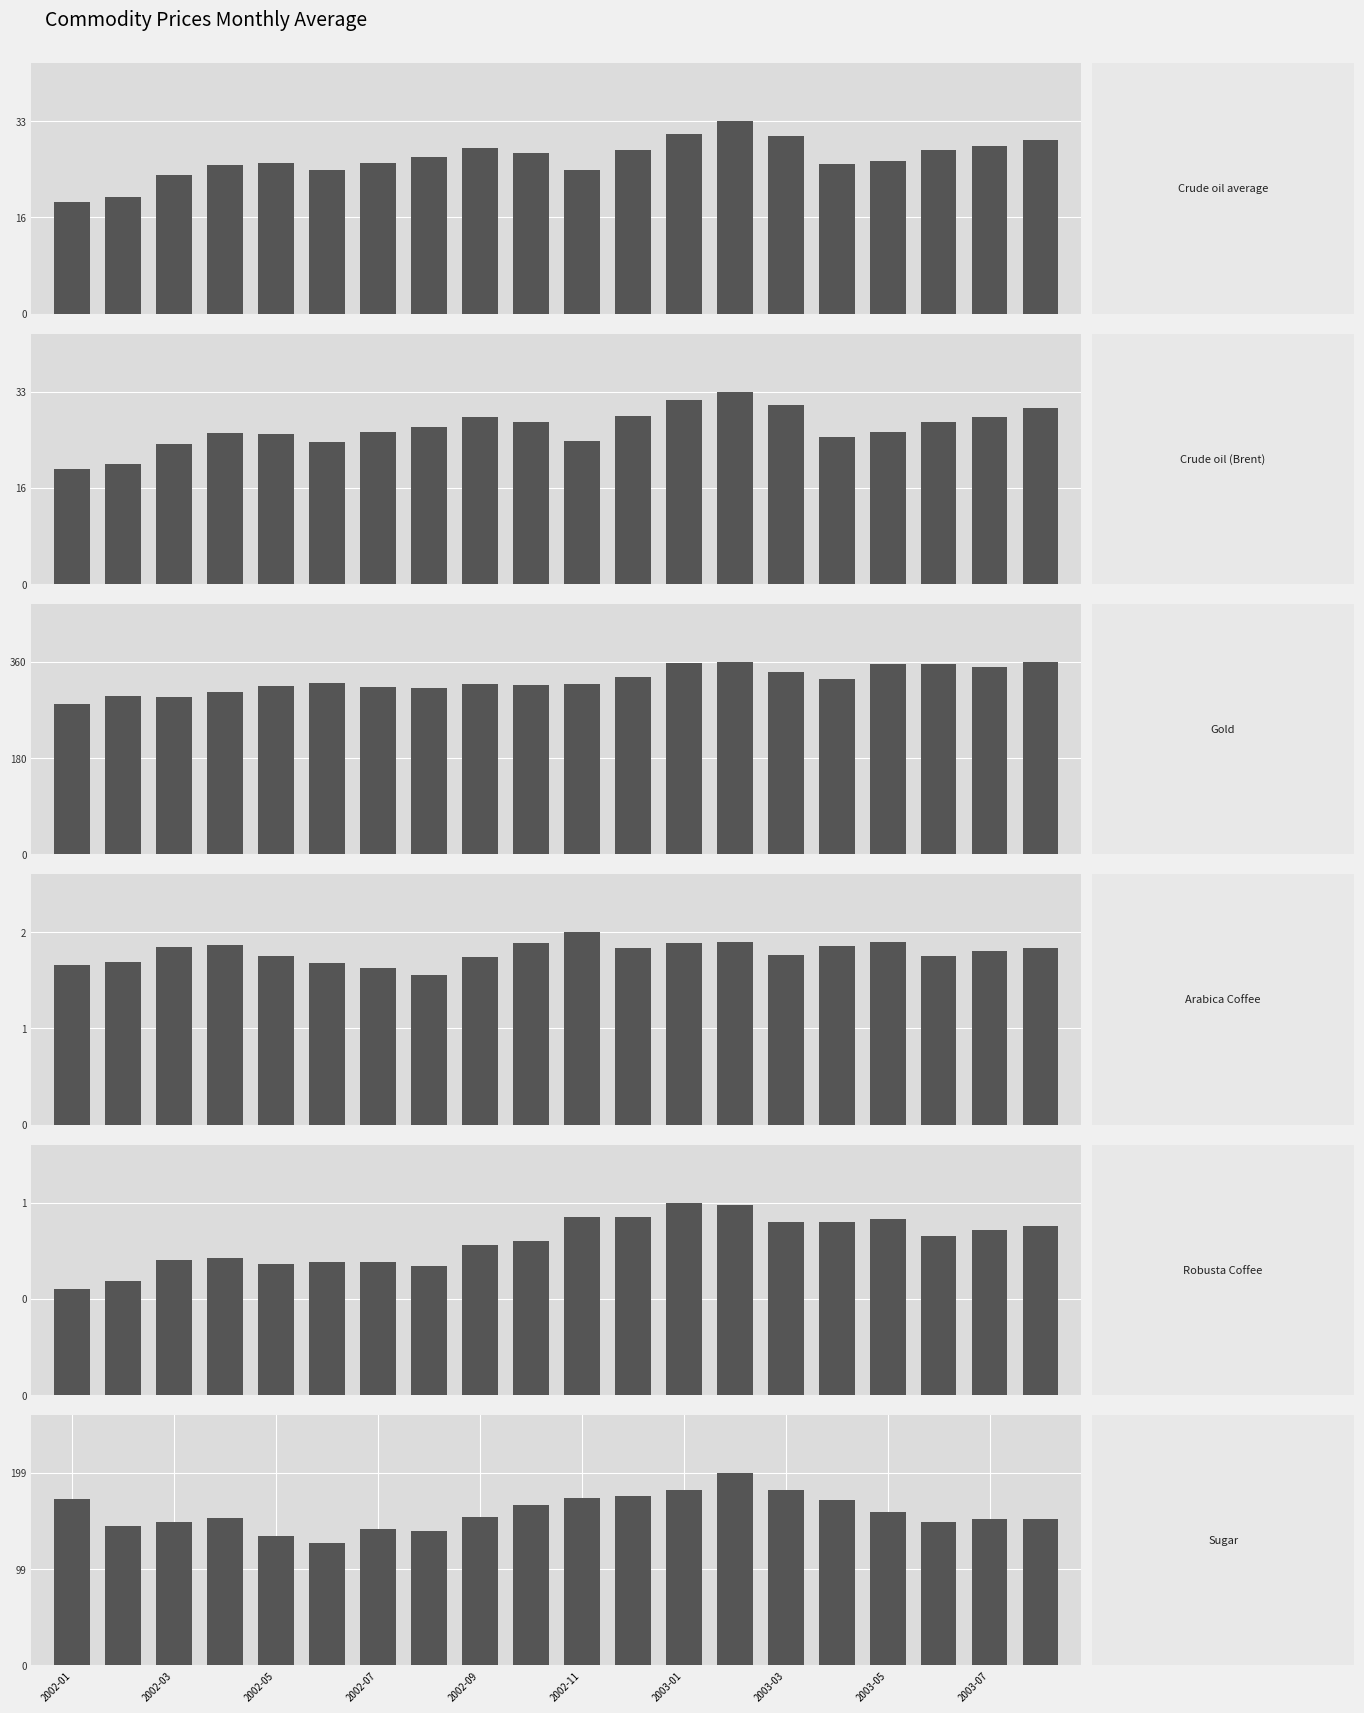

Which series has the widest spread of values?

Gold